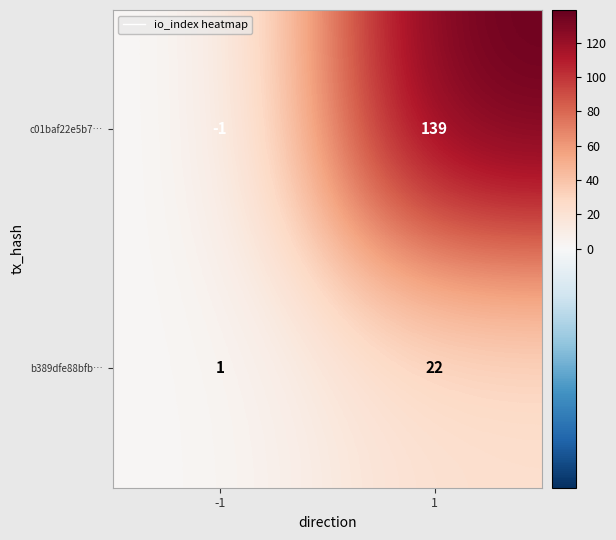

What is the spread (max minus min) of values at -1?

2